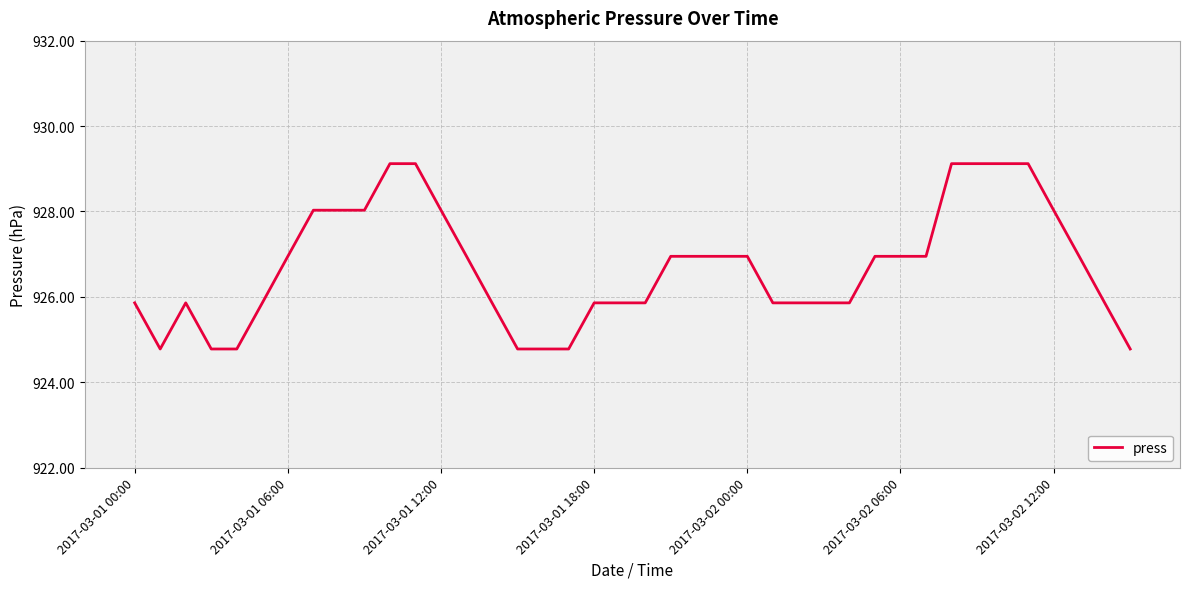

Reading right to left, transcribe all the data shown in this chart.

924.8	925.9	927.0	928.0	929.1	929.1	929.1	929.1	927.0	927.0	927.0	925.9	925.9	925.9	925.9	927.0	927.0	927.0	927.0	925.9	925.9	925.9	924.8	924.8	924.8	925.9	927.0	928.0	929.1	929.1	928.0	928.0	928.0	927.0	925.9	924.8	924.8	925.9	924.8	925.9